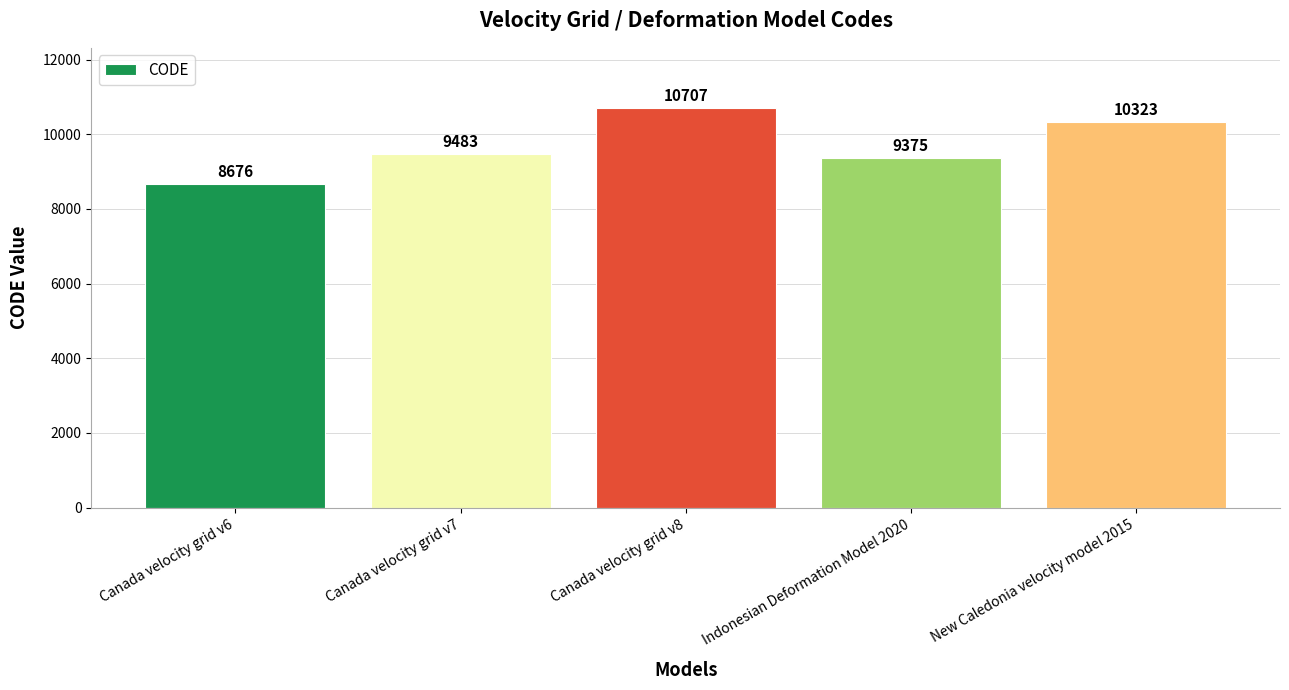

Reading left to right, list all the values displayed in this chart.

8676	9483	10707	9375	10323